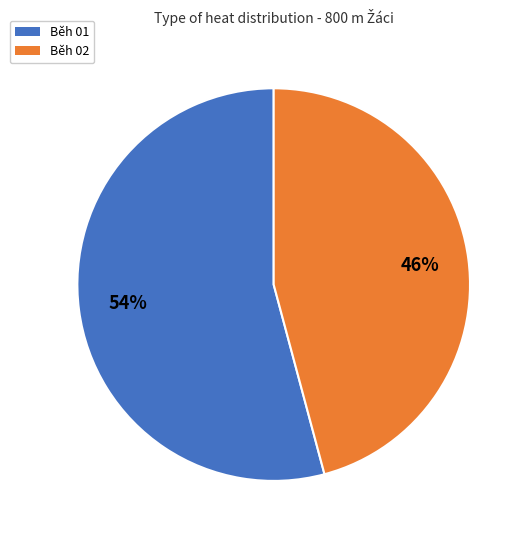

Count the number of slices in the pie.

2